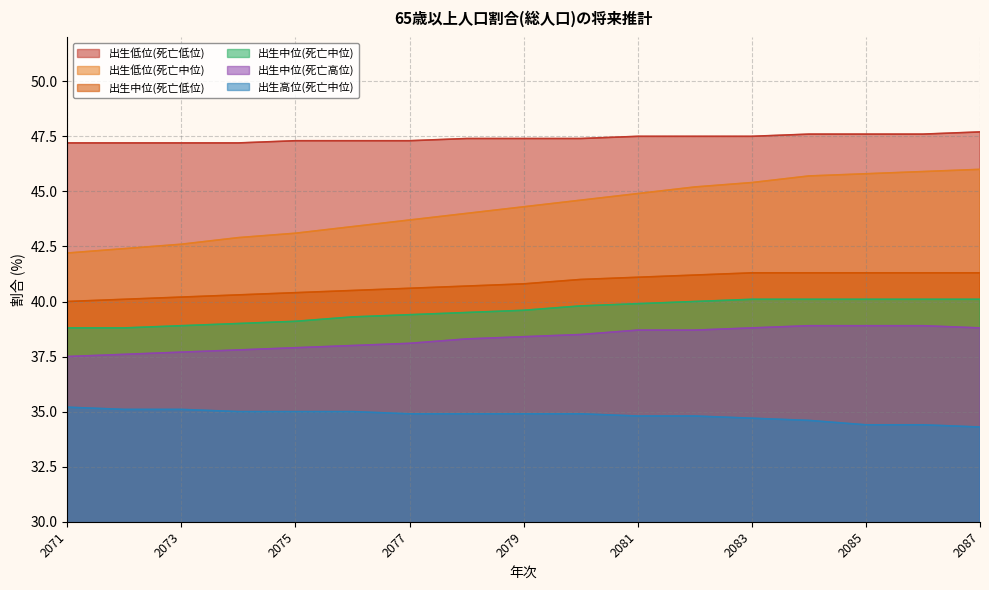

Which series has the largest total across all categories?

出生低位(死亡低位)